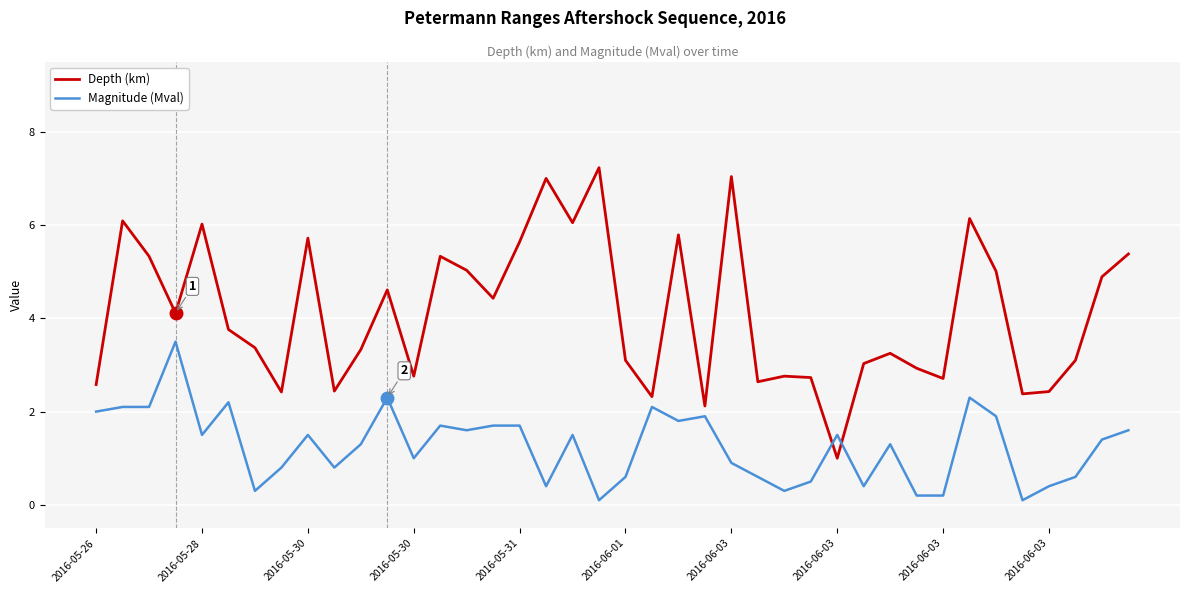

Which series has the largest range (max minus min)?

Depth (km)